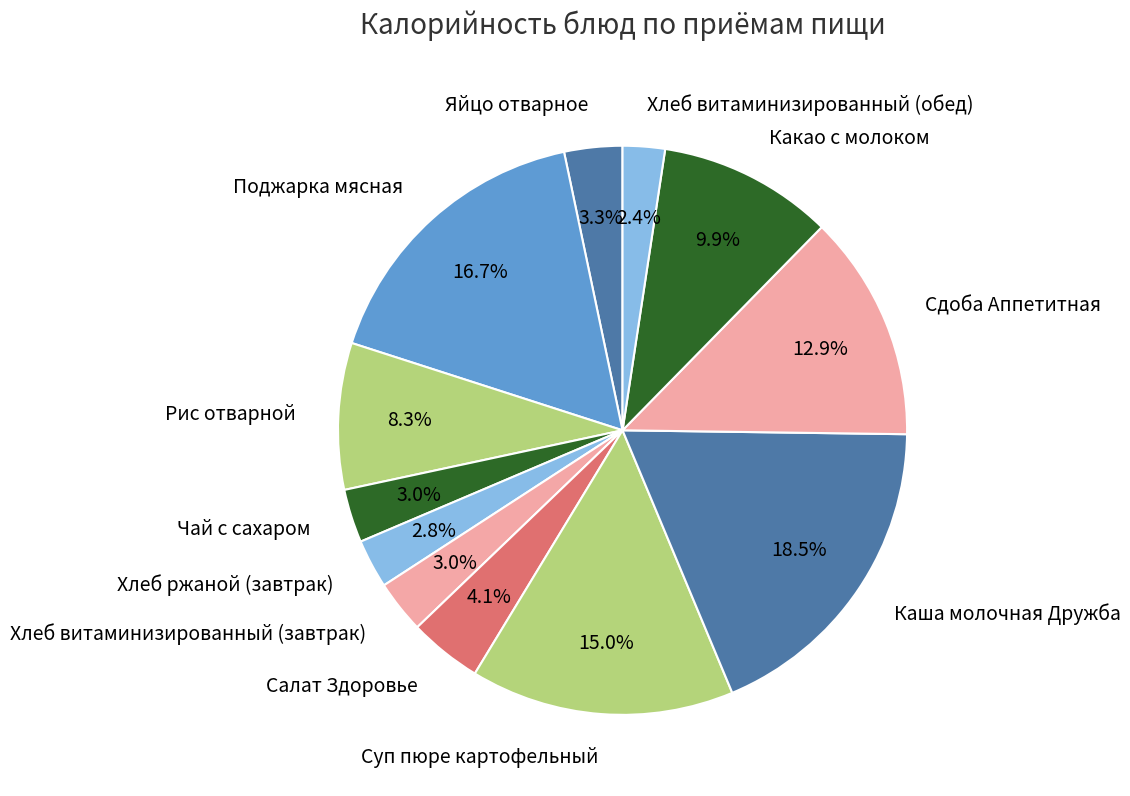

What is the total percentage of Какао с молоком and Яйцо отварное?

13.2%